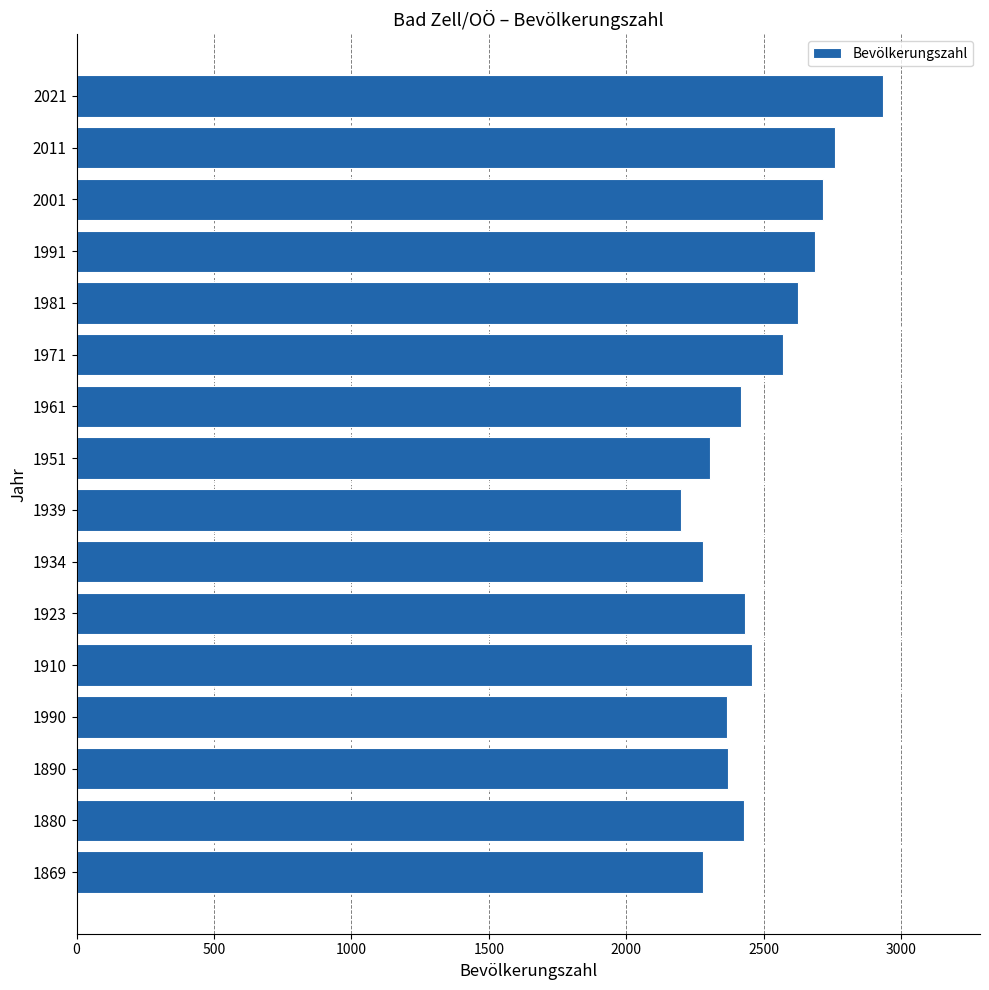

What is the difference between the values at 1991 and 2011?

73